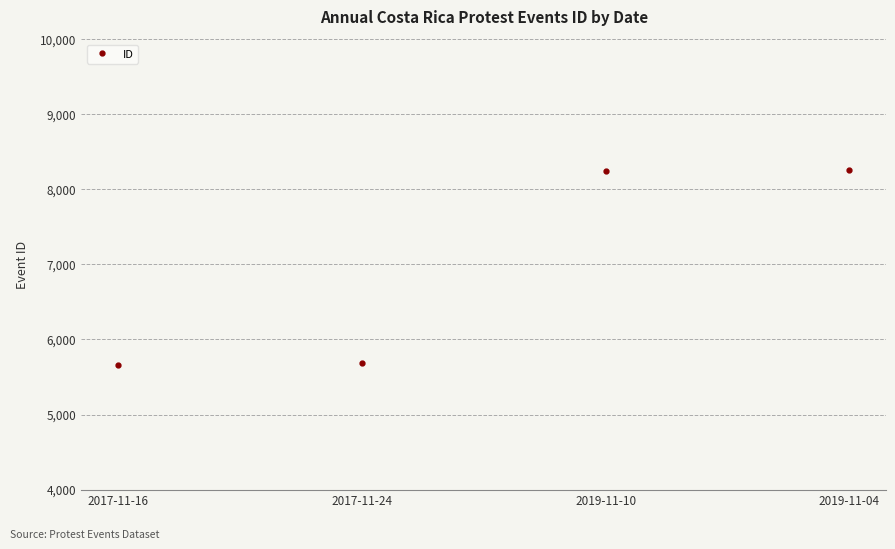

What is the maximum value shown in the chart?

8255